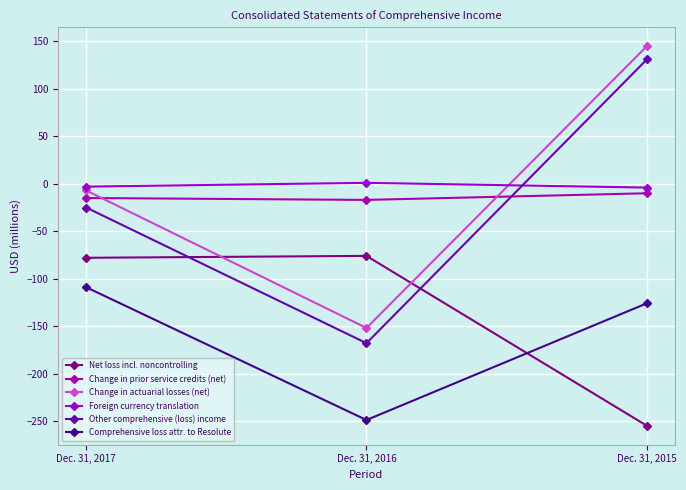

At which label does Other comprehensive (loss) income first exceed -25?

Dec. 31, 2015